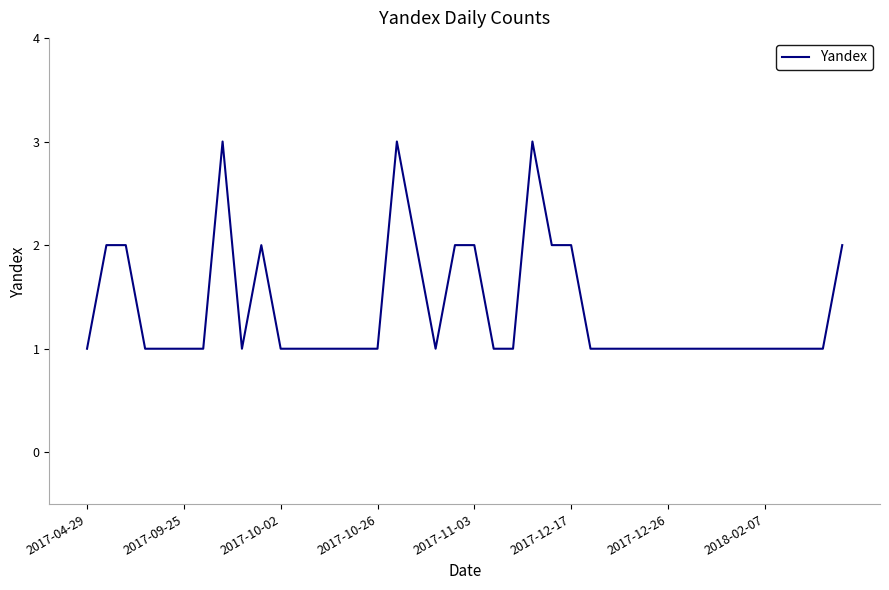

What is the maximum value shown in the chart?

3